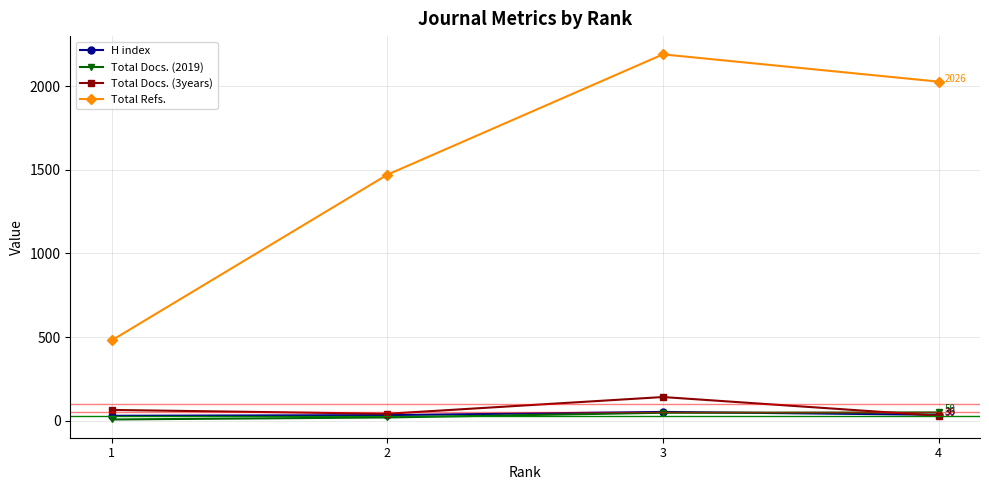

At which category is the sum across all series the highest?

3